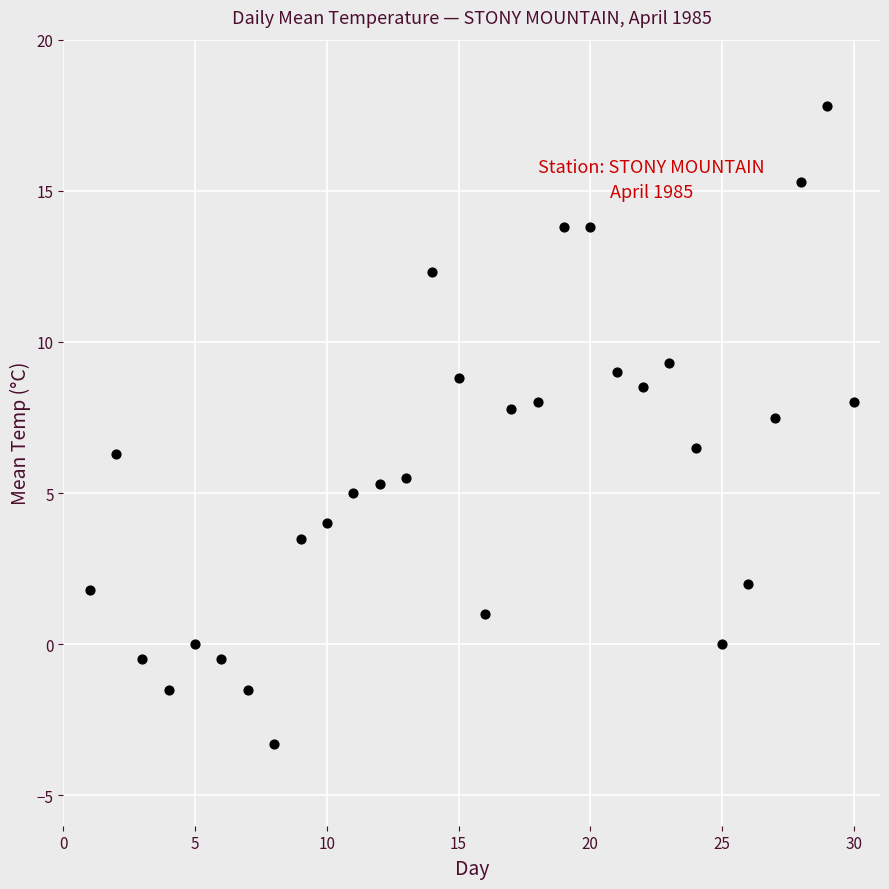

What is the range of Y values (max minus min)?

21.1